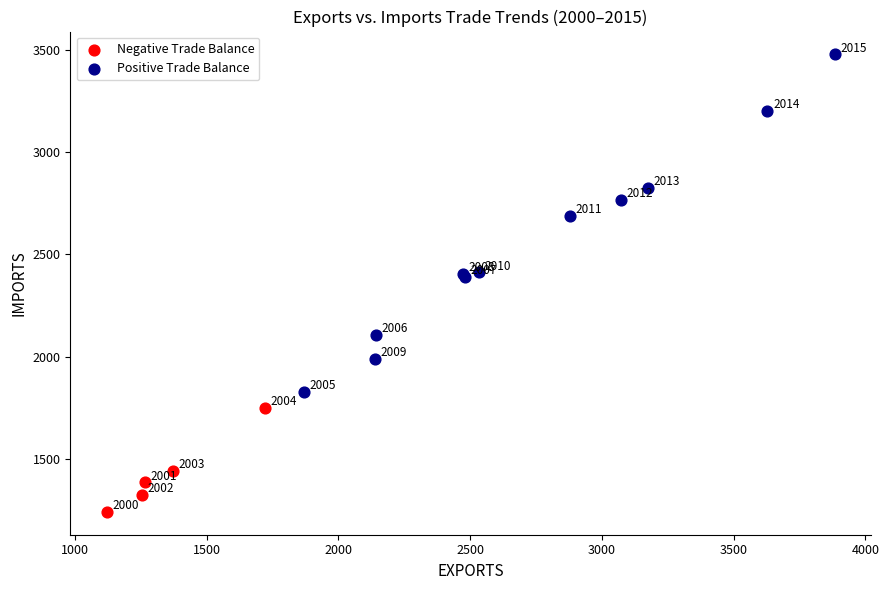

What are all the series names shown in the legend?

Negative Trade Balance, Positive Trade Balance